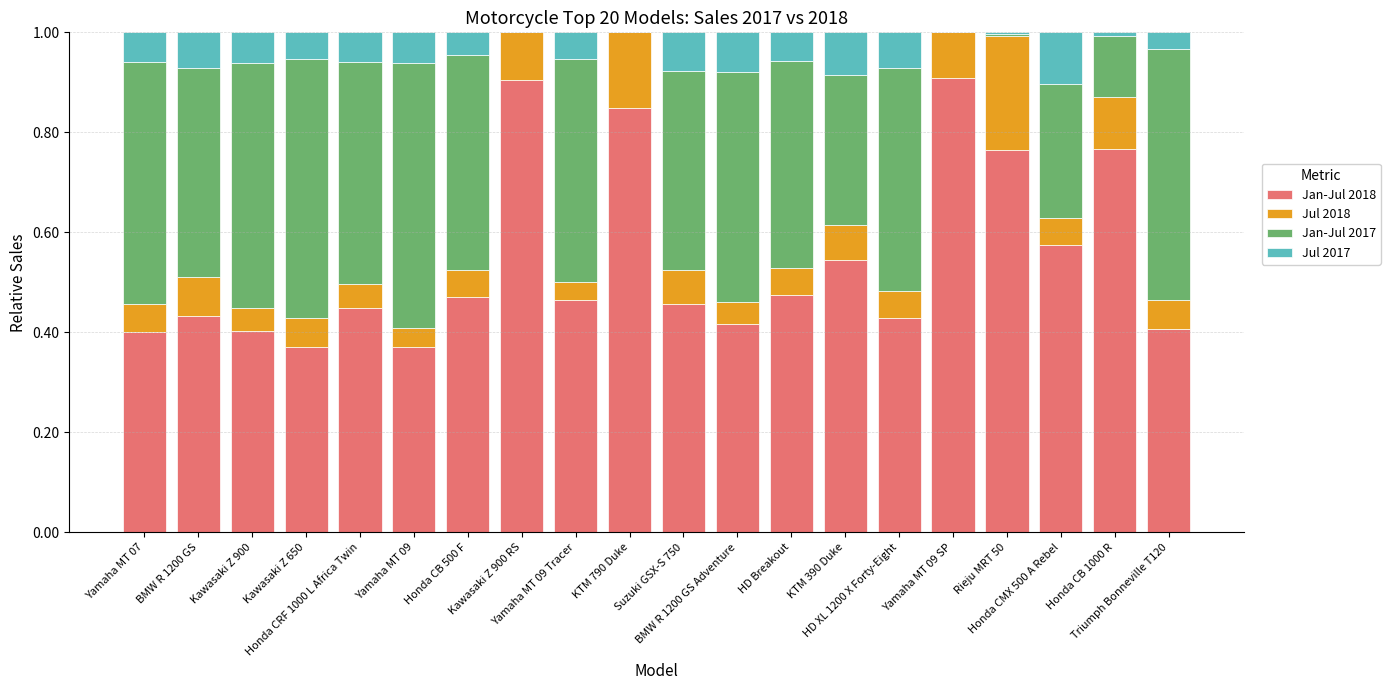

How many distinct data groups are displayed?

4